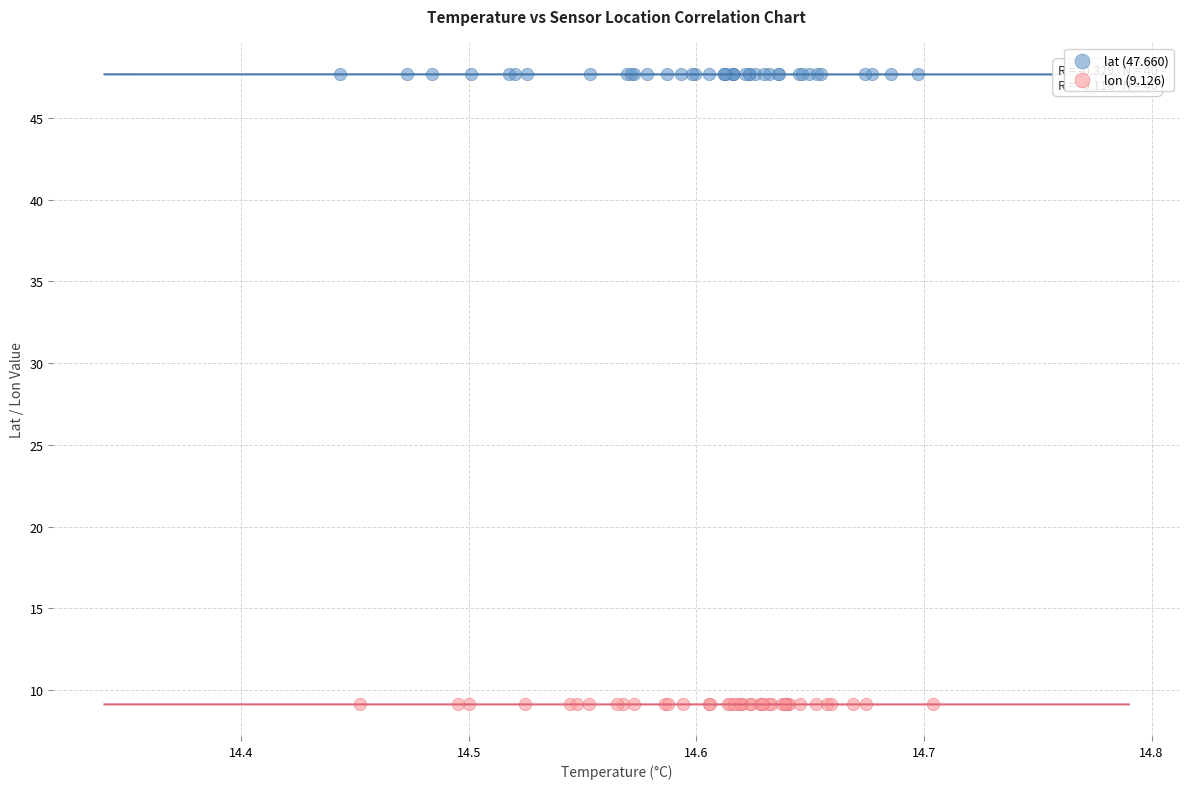

Which series contains the highest Y value?

lat (47.660)